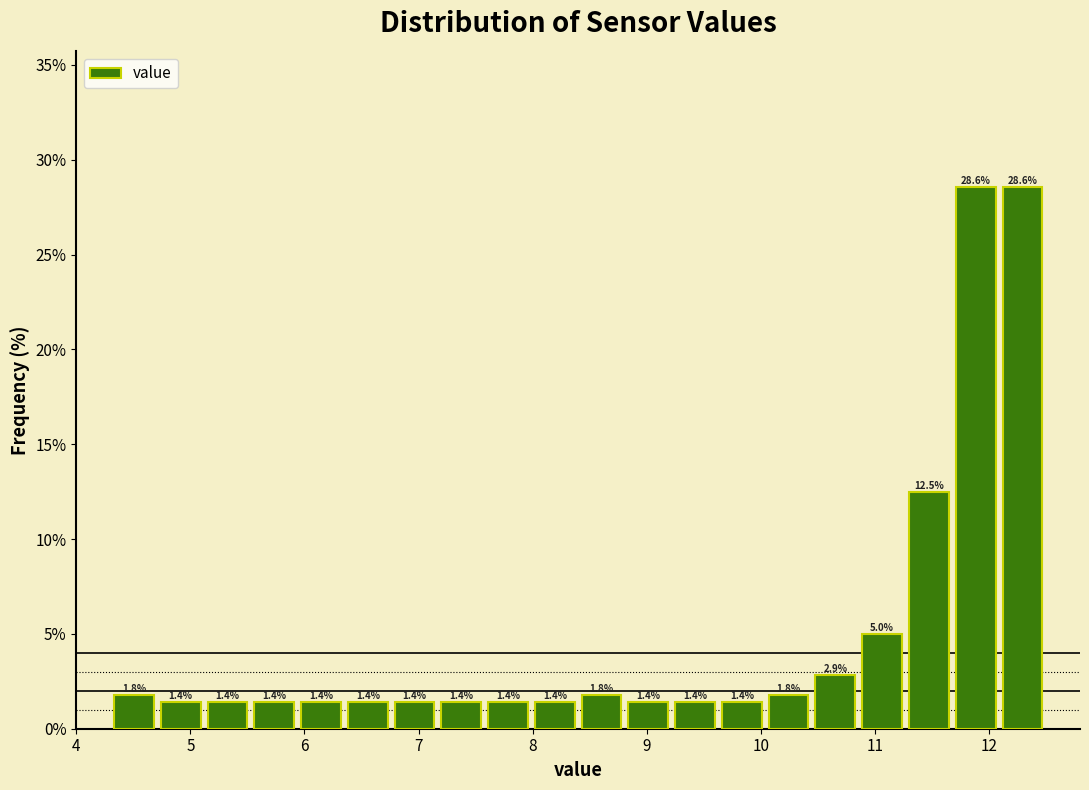

Reading left to right, transcribe this chart: for each bar, give the range it covers on the x-axis and its height. The bar edges are not printed on the chart, so give them approximately, as read against the axis.

4.30 to 4.71: 1.8
4.71 to 5.12: 1.4
5.12 to 5.53: 1.4
5.53 to 5.94: 1.4
5.94 to 6.35: 1.4
6.35 to 6.76: 1.4
6.76 to 7.17: 1.4
7.17 to 7.58: 1.4
7.58 to 7.99: 1.4
7.99 to 8.40: 1.4
8.40 to 8.81: 1.8
8.81 to 9.22: 1.4
9.22 to 9.63: 1.4
9.63 to 10.04: 1.4
10.04 to 10.45: 1.8
10.45 to 10.86: 2.9
10.86 to 11.27: 5.0
11.27 to 11.68: 12.5
11.68 to 12.09: 28.6
12.09 to 12.50: 28.6